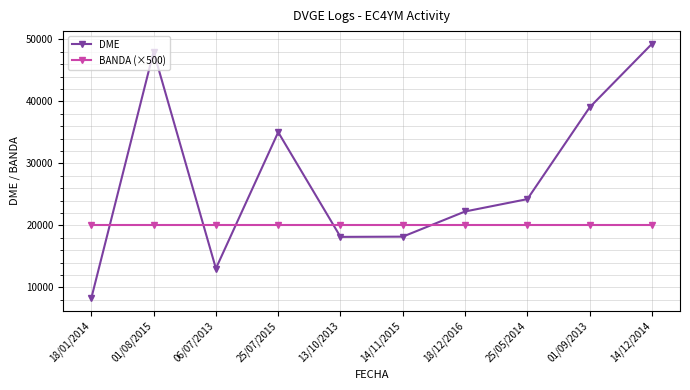

What is the label of the 6th point from the right?

13/10/2013